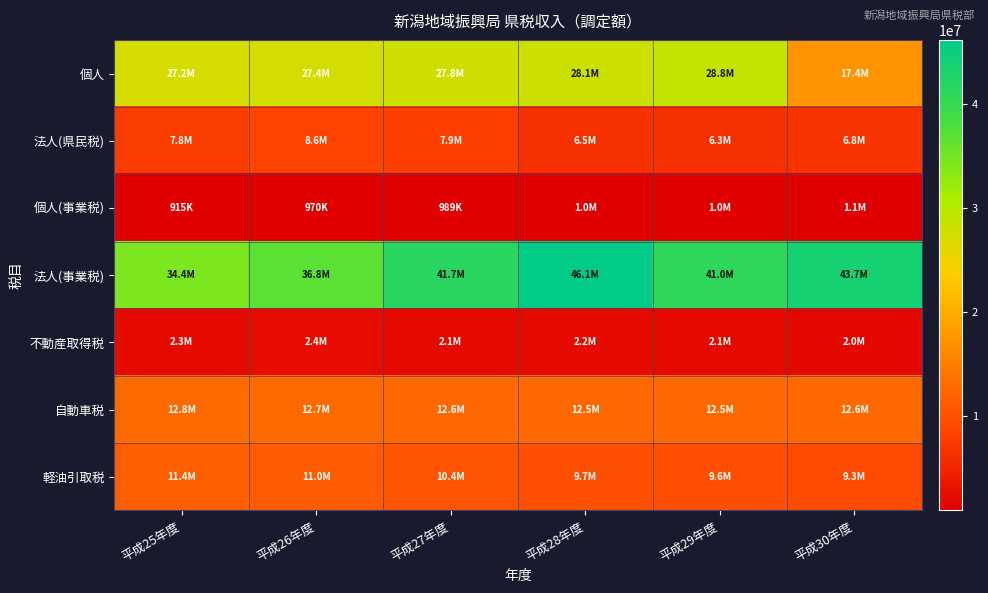

Reading right to left, list all the values displayed in this chart.

個人: 平成30年度=17405989	平成29年度=28762314	平成28年度=28067982	平成27年度=27800591	平成26年度=27406044	平成25年度=27152354
法人(県民税): 平成30年度=6825336	平成29年度=6343212	平成28年度=6464388	平成27年度=7911744	平成26年度=8593685	平成25年度=7754976
個人(事業税): 平成30年度=1053063	平成29年度=1004937	平成28年度=1006707	平成27年度=989116	平成26年度=969705	平成25年度=915089
法人(事業税): 平成30年度=43665236	平成29年度=40953627	平成28年度=46117527	平成27年度=41718500	平成26年度=36805083	平成25年度=34389130
不動産取得税: 平成30年度=1988736	平成29年度=2133009	平成28年度=2244650	平成27年度=2142399	平成26年度=2447020	平成25年度=2319364
自動車税: 平成30年度=12620391	平成29年度=12545239	平成28年度=12486662	平成27年度=12558549	平成26年度=12676719	平成25年度=12775773
軽油引取税: 平成30年度=9328465	平成29年度=9629161	平成28年度=9745045	平成27年度=10361870	平成26年度=11009756	平成25年度=11407799